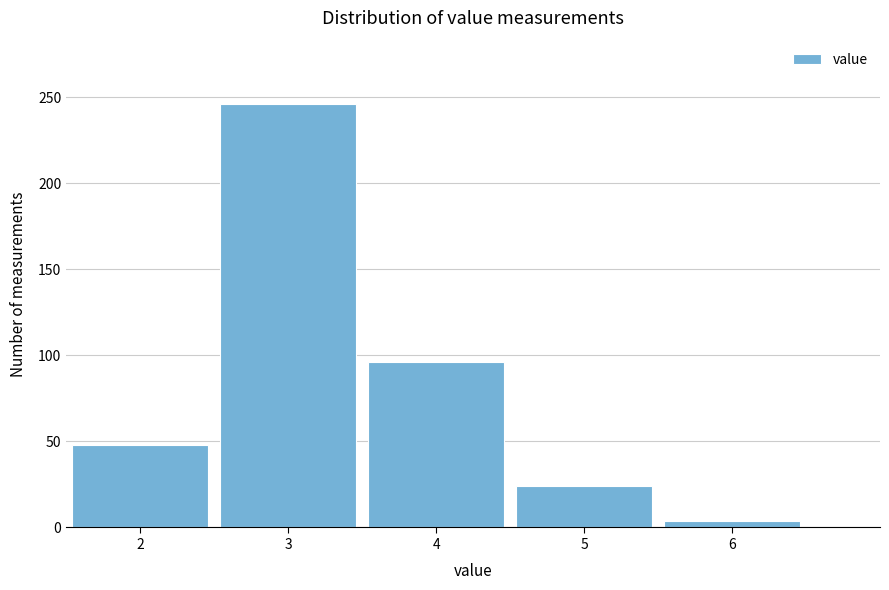

Reading left to right, transcribe this chart: for each bar, give the range it covers on the x-axis and its height. The values are not printed on the chart, so give them approximately, as read against the axis.

1.5 to 2.5: 50
2.5 to 3.5: 245
3.5 to 4.5: 95
4.5 to 5.5: 25
5.5 to 6.5: under 5